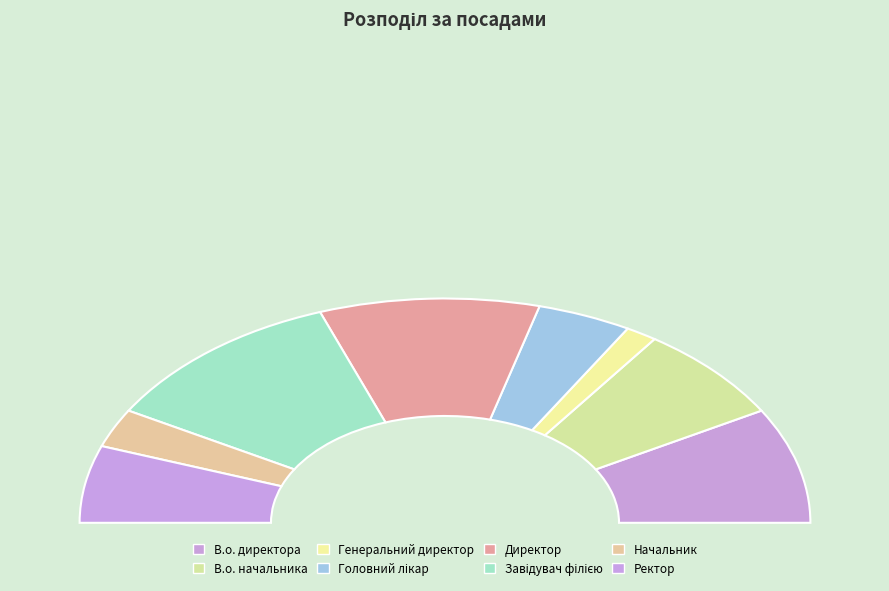

Combined, do Завідувач філією and Ректор account for over 50%?

No